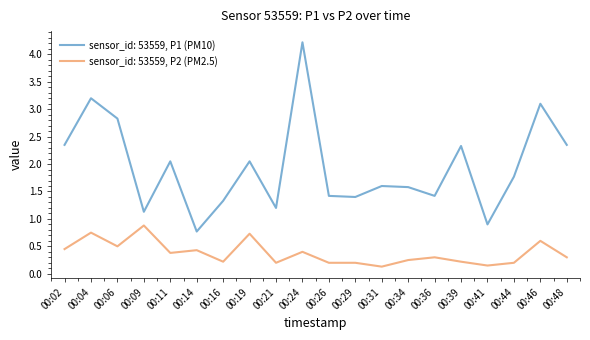

The value of sensor_id: 53559, P1 (PM10) at 00:09 is 0.7. True or false?

False